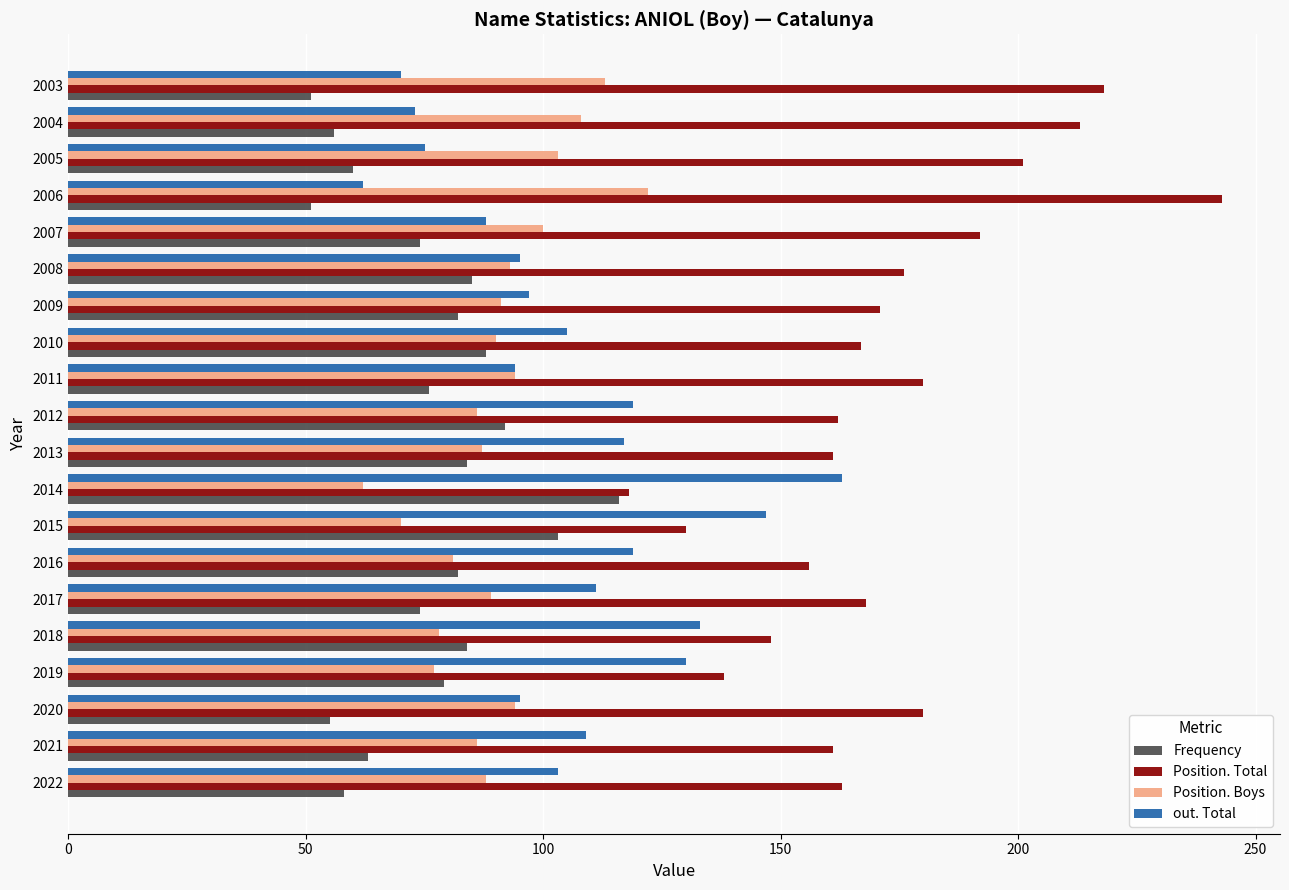

How many values in the Position. Boys series are below 90?

10